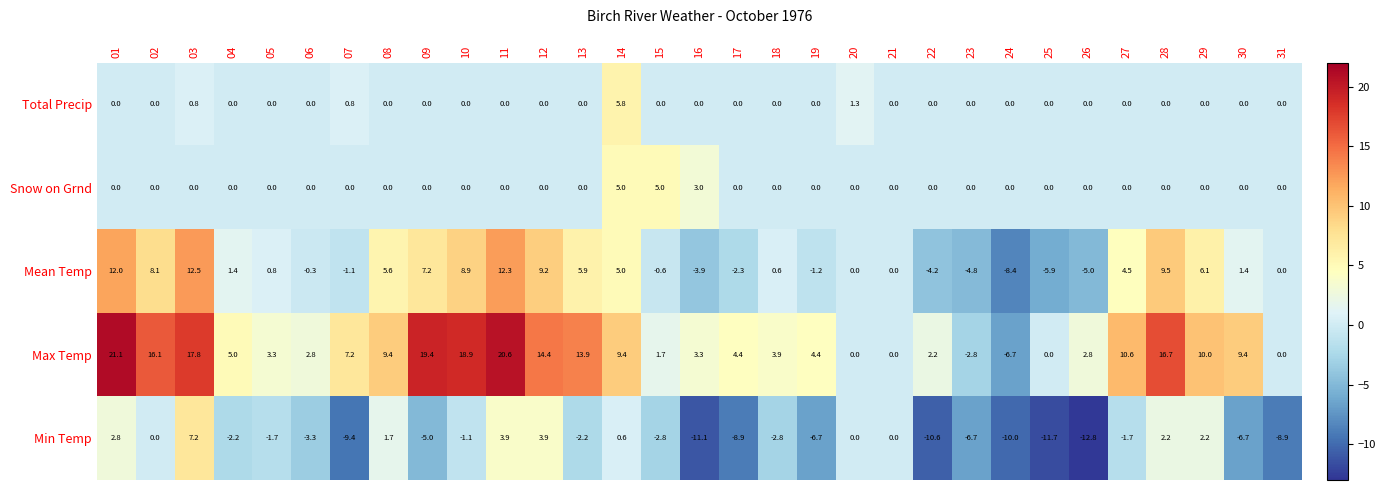

At how many categories does at least one series exceed 7?

15